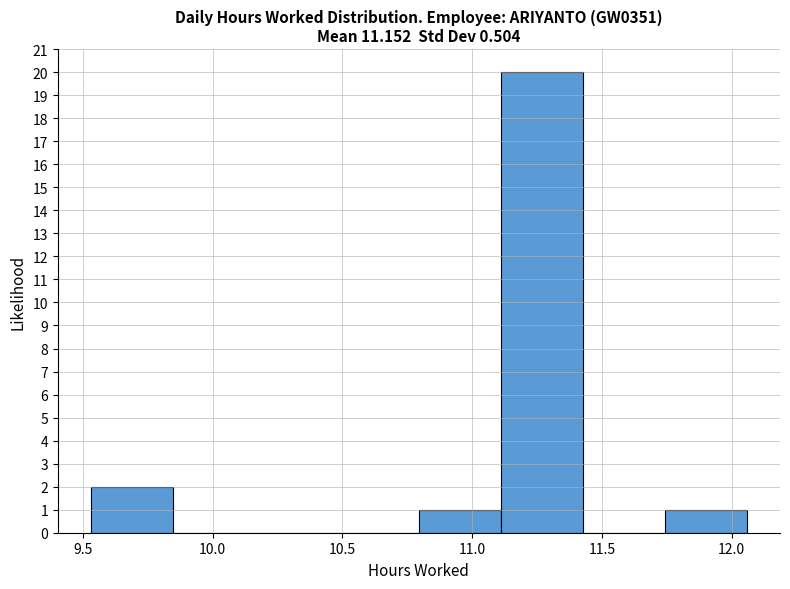

Reading left to right, list every bar in this chart as the range it spans on the x-axis followed by its height. Neither the bar edges nor the heights are printed on the chart, so give them approximately, as read against the axes.

9.55 to 9.85: 2
9.85 to 10.15: 0
10.15 to 10.50: 0
10.50 to 10.80: 0
10.80 to 11.10: 1
11.10 to 11.45: 20
11.45 to 11.75: 0
11.75 to 12.05: 1